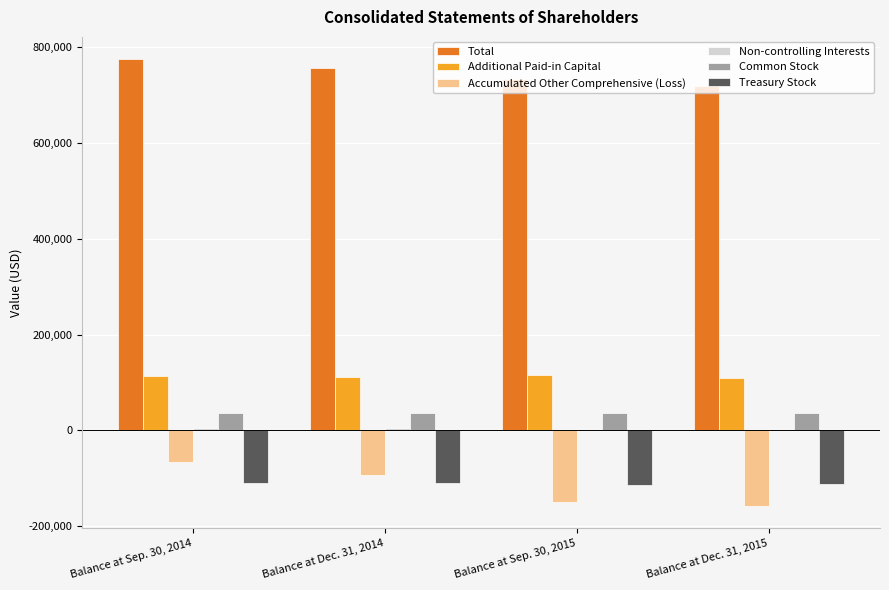

How many categories are shown in the chart?

4